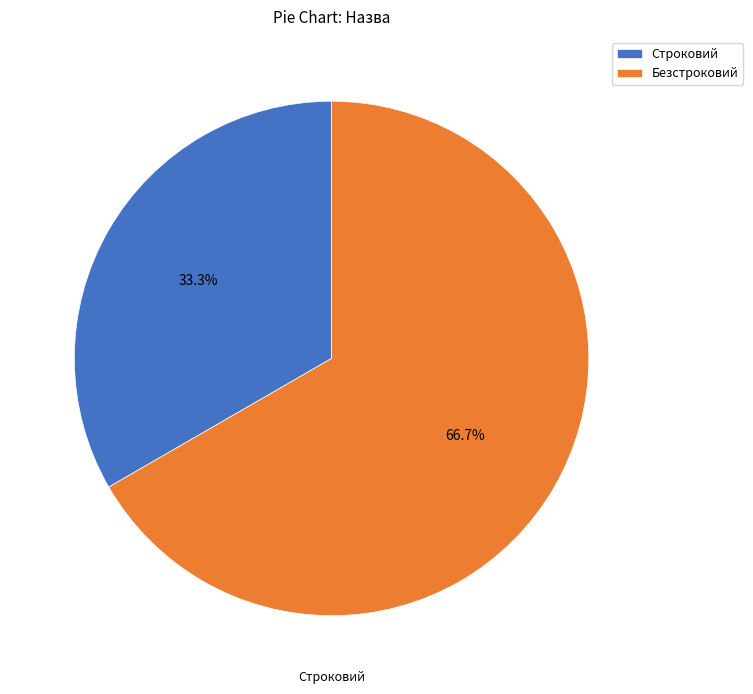

Is there a majority slice in this chart?

Yes